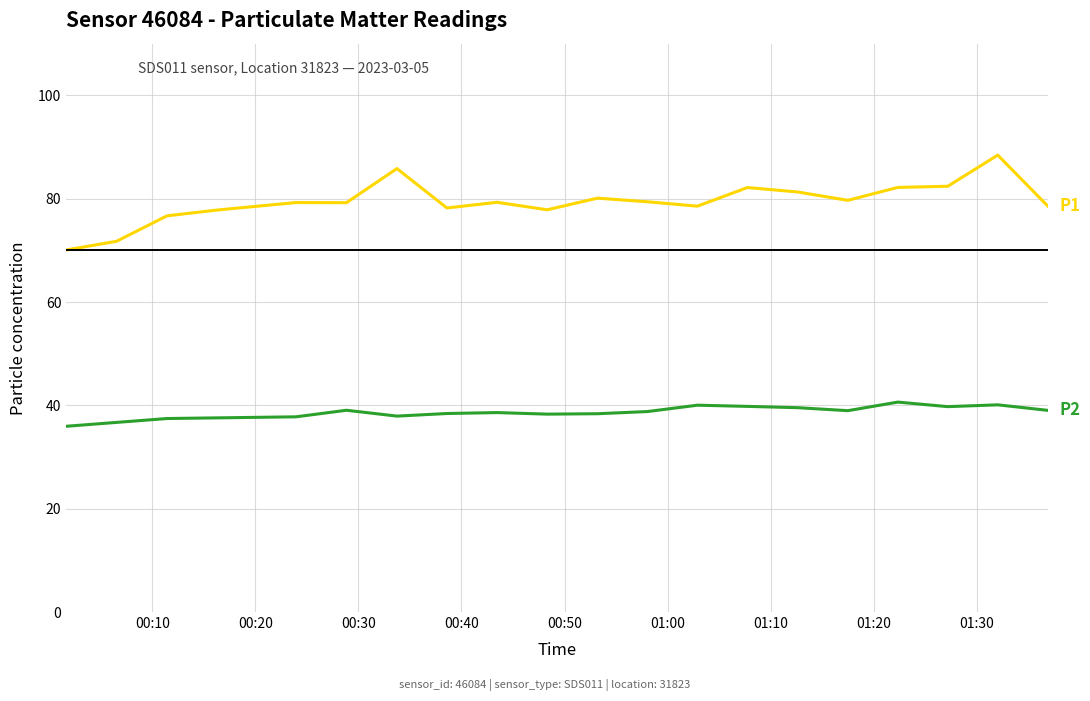

What is the greatest value displayed?

88.4